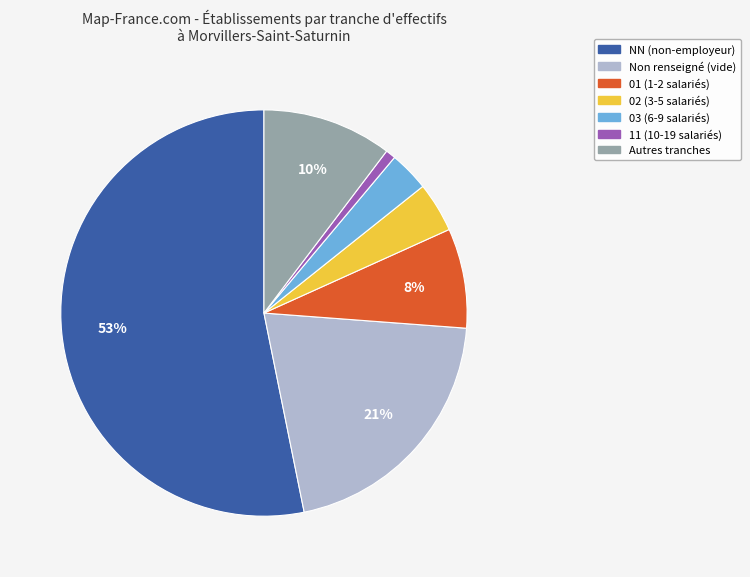

To the nearest percent, what is the average slice percentage?

14%